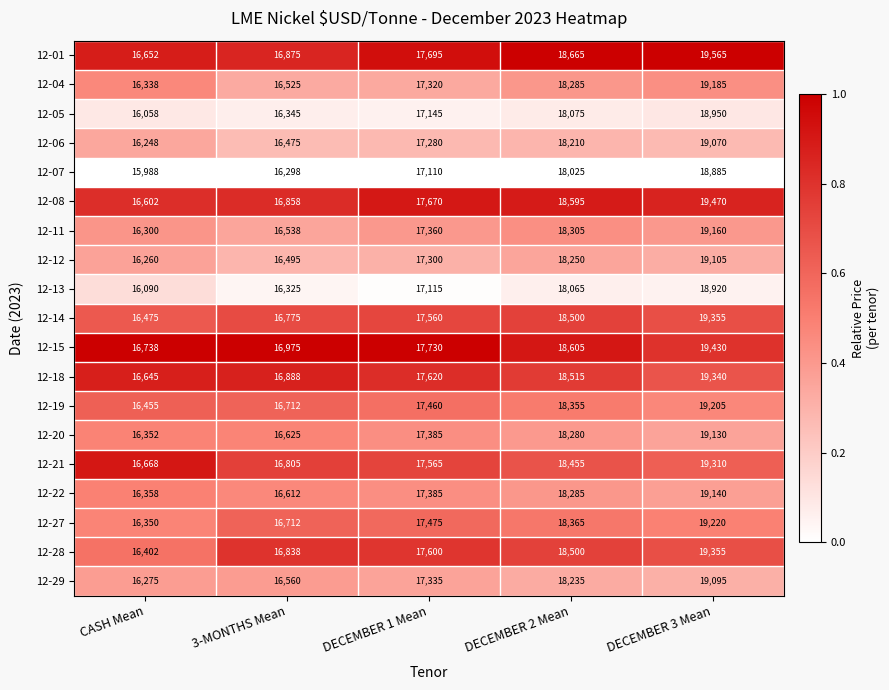

Is the value of 12-21 at 3-MONTHS Mean greater than the value of 12-07 at DECEMBER 3 Mean?

No